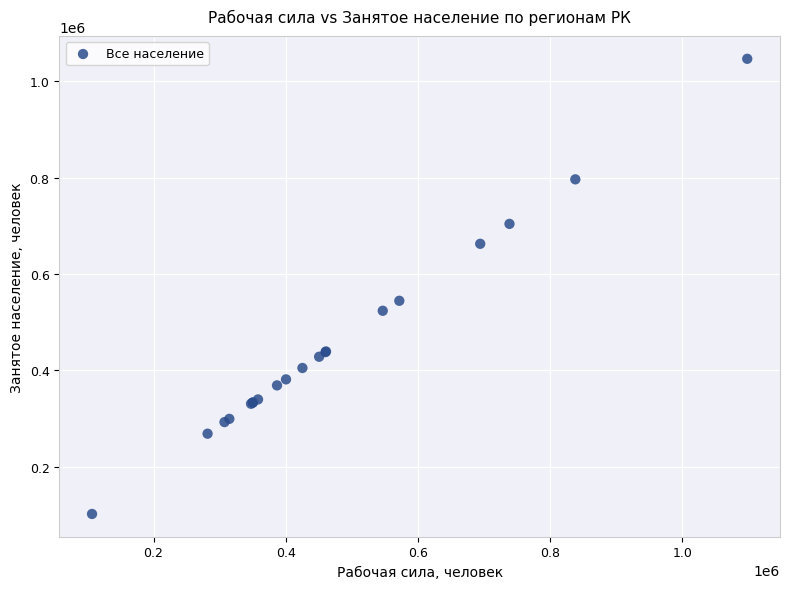

What Y value in the scatter plot is closest to 574431?

544560